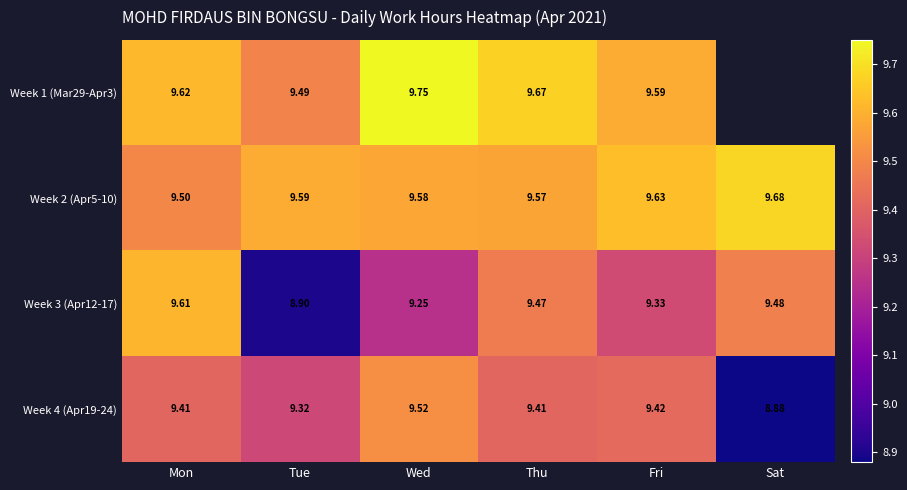

How many distinct data groups are displayed?

4